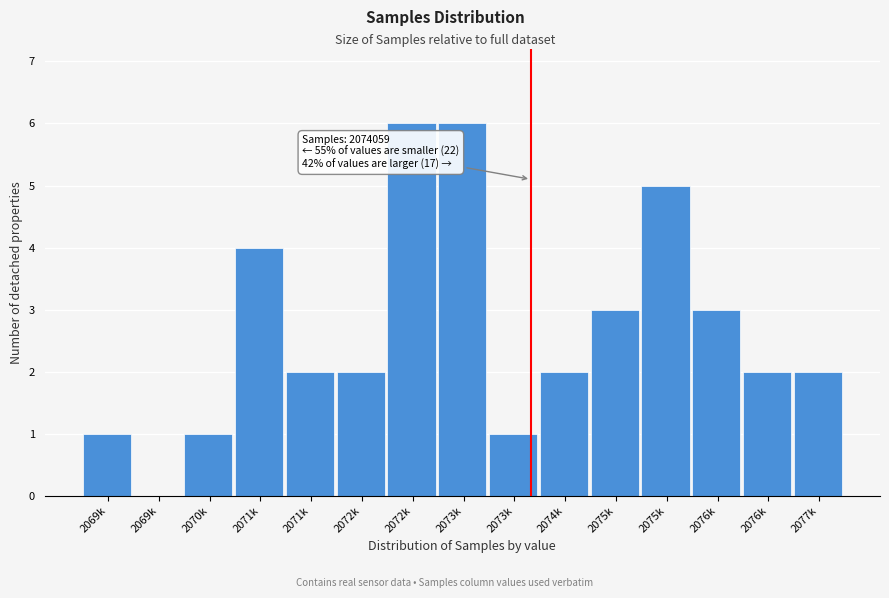

How many values are above zero?

14